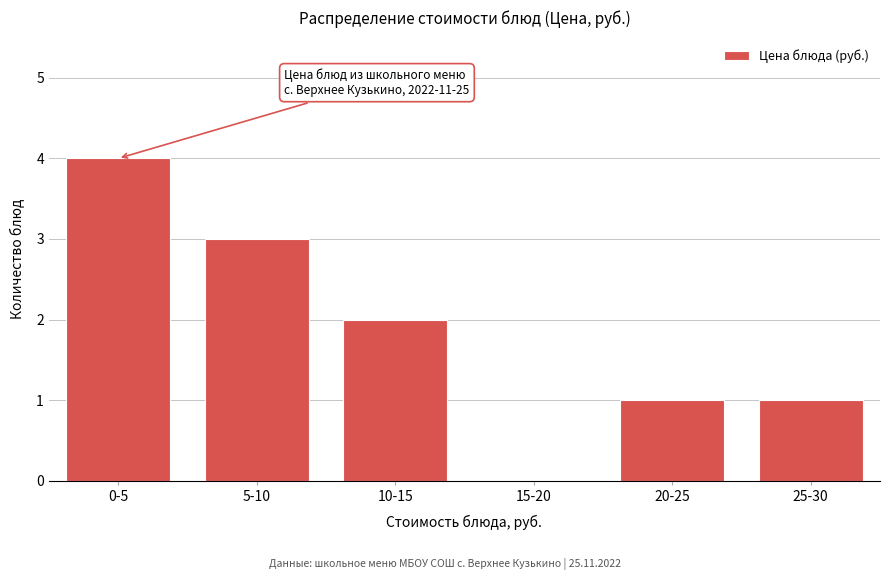

Reading left to right, what are all the values shown in this chart?

0-5=4	5-10=3	10-15=2	15-20=0	20-25=1	25-30=1